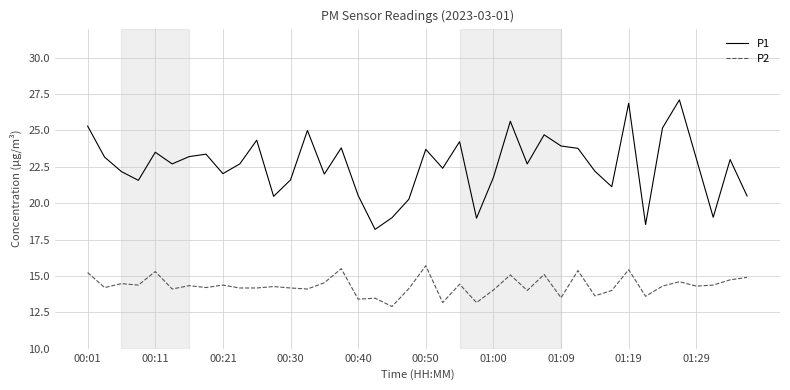

What is the difference between the maximum and minimum values in the P1 series?

8.9